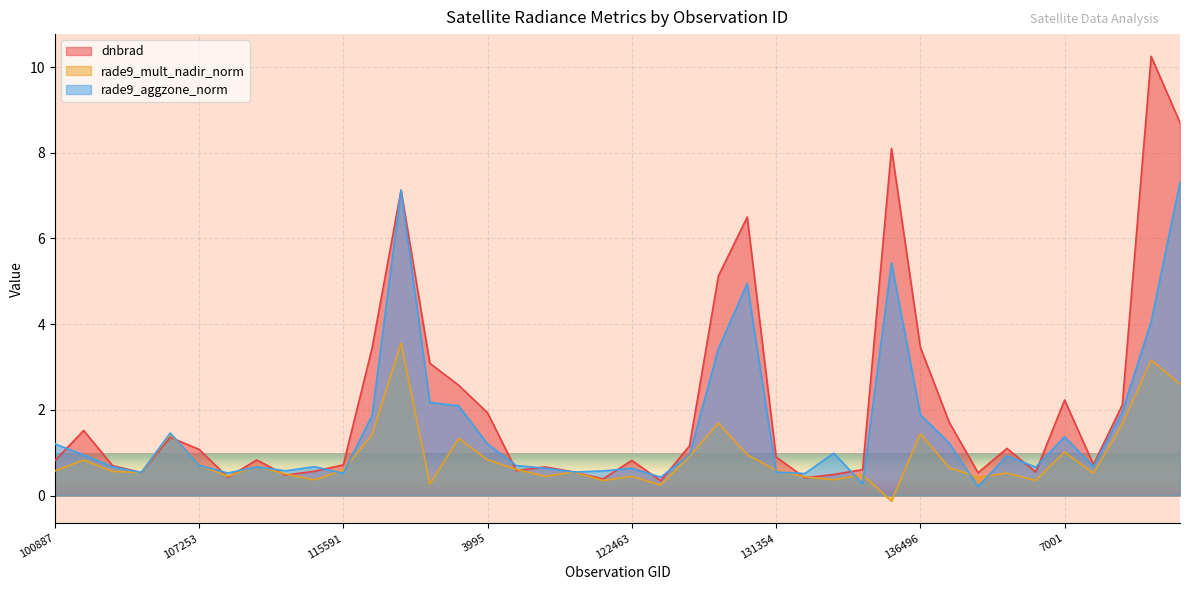

How many data points in rade9_mult_nadir_norm are above 0?

39